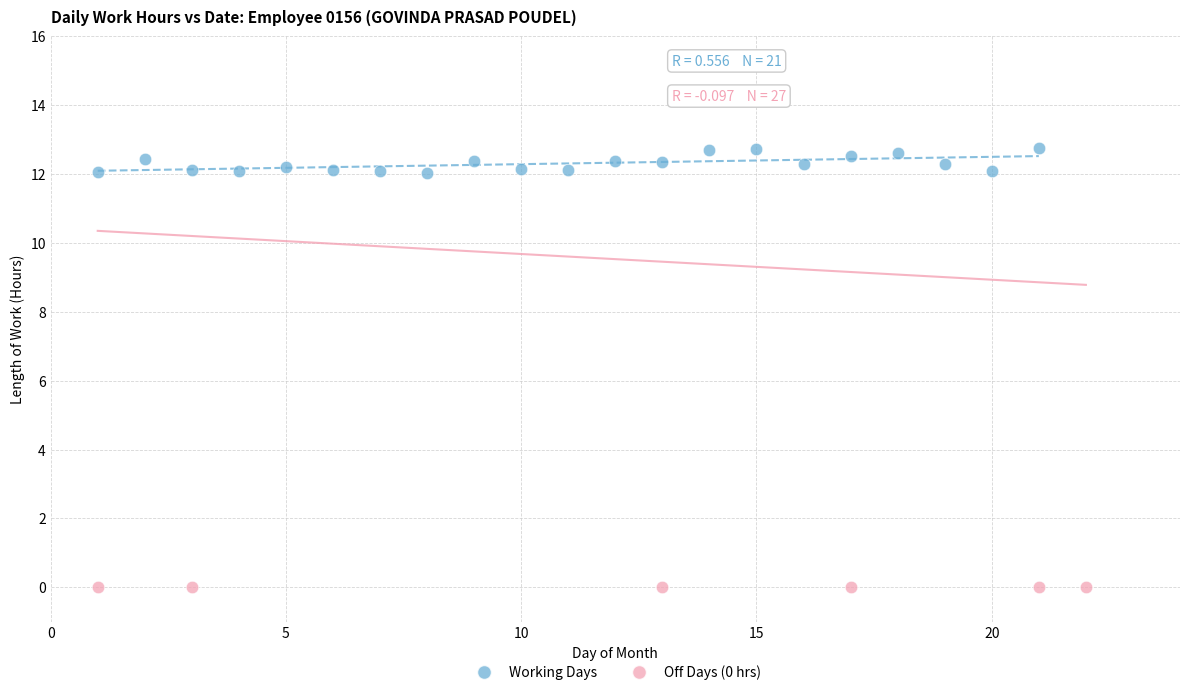

Which series reaches the minimum Y coordinate?

Off Days (0 hrs)